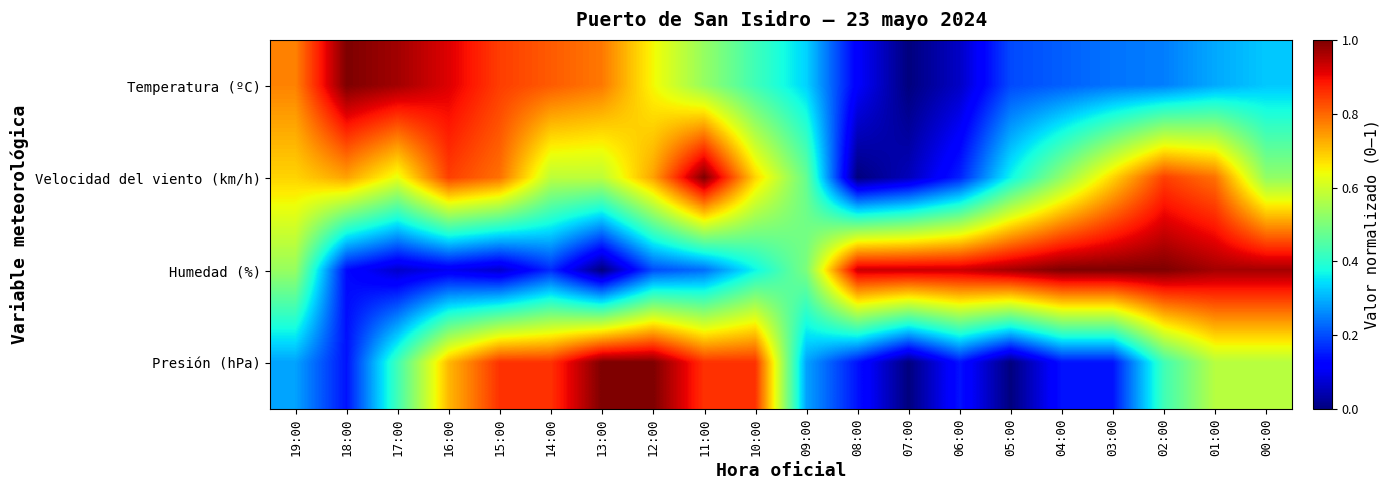

Reading right to left, transcribe all the data shown in this chart.

Temperatura (ºC): 00:00=0.3	01:00=0.3	02:00=0.2	03:00=0.2	04:00=0.2	05:00=0.2	06:00=0.1	07:00=0.0	08:00=0.1	09:00=0.3	10:00=0.4	11:00=0.5	12:00=0.6	13:00=0.8	14:00=0.8	15:00=0.8	16:00=0.9	17:00=1.0	18:00=1.0	19:00=0.8
Velocidad del viento (km/h): 00:00=0.5	01:00=0.8	02:00=0.8	03:00=0.7	04:00=0.5	05:00=0.4	06:00=0.2	07:00=0.1	08:00=0.0	09:00=0.5	10:00=0.7	11:00=1.0	12:00=0.7	13:00=0.6	14:00=0.6	15:00=0.8	16:00=0.8	17:00=0.6	18:00=0.7	19:00=0.7
Humedad (%): 00:00=1.0	01:00=1.0	02:00=1.0	03:00=1.0	04:00=1.0	05:00=1.0	06:00=0.9	07:00=0.9	08:00=0.9	09:00=0.5	10:00=0.4	11:00=0.2	12:00=0.2	13:00=0.0	14:00=0.2	15:00=0.1	16:00=0.1	17:00=0.1	18:00=0.1	19:00=0.5
Presión (hPa): 00:00=0.6	01:00=0.6	02:00=0.4	03:00=0.1	04:00=0.1	05:00=0.0	06:00=0.1	07:00=0.0	08:00=0.1	09:00=0.3	10:00=0.9	11:00=0.9	12:00=1.0	13:00=1.0	14:00=0.9	15:00=0.9	16:00=0.7	17:00=0.4	18:00=0.1	19:00=0.3